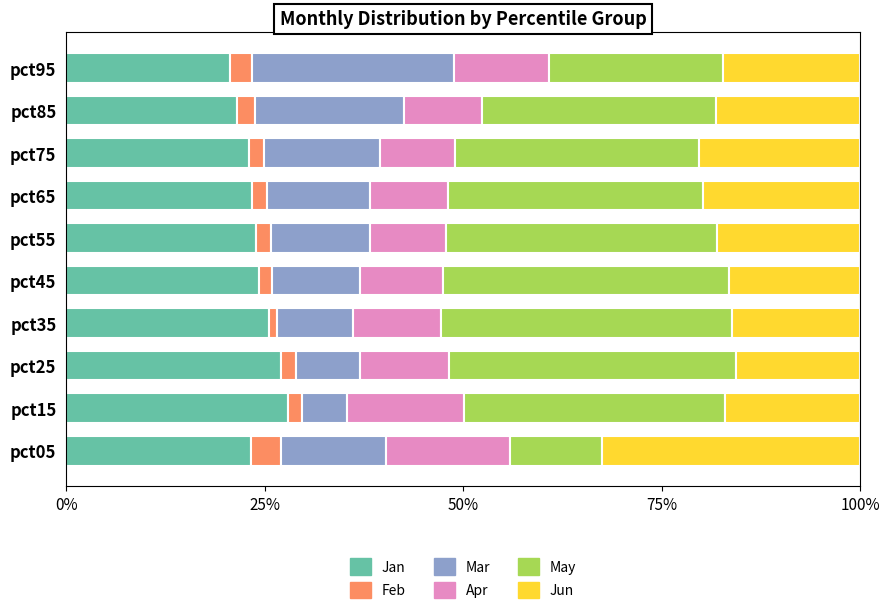

What is the minimum value for Jan?

20.6